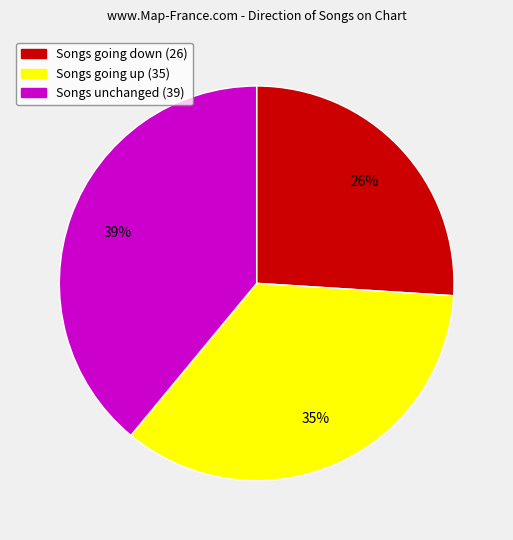

To the nearest percent, what is the average slice percentage?

33%